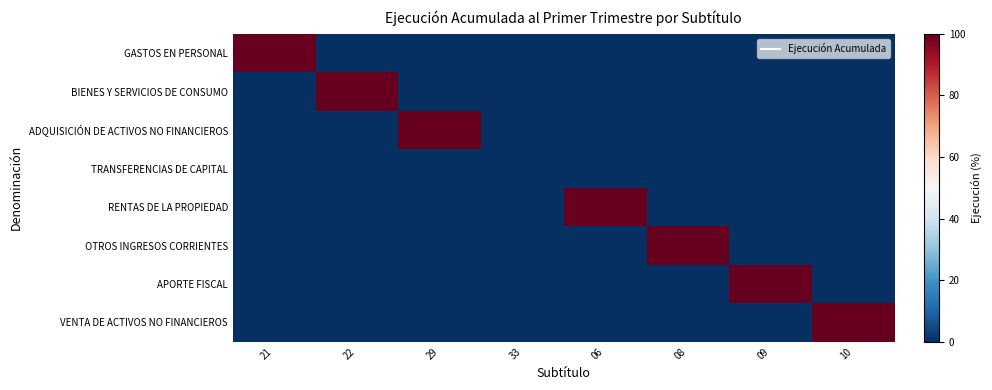

Rank the series by their maximum value, from highest to lowest.

GASTOS EN PERSONAL, BIENES Y SERVICIOS DE CONSUMO, ADQUISICIÓN DE ACTIVOS NO FINANCIEROS, RENTAS DE LA PROPIEDAD, OTROS INGRESOS CORRIENTES, APORTE FISCAL, VENTA DE ACTIVOS NO FINANCIEROS, TRANSFERENCIAS DE CAPITAL